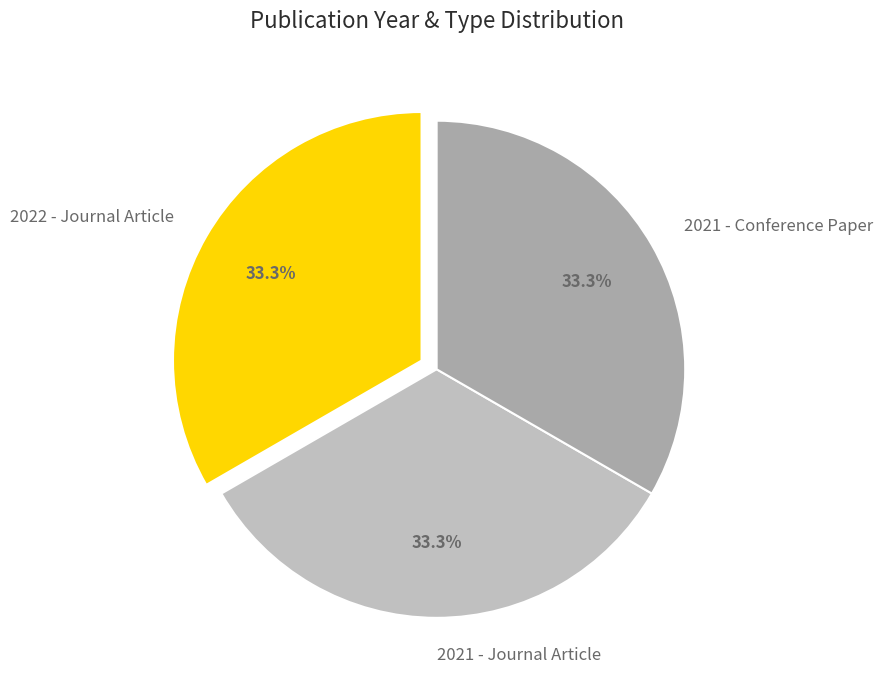

What is the ratio of the value at 2021 - Conference Paper to the value at 2022 - Journal Article?

1.0